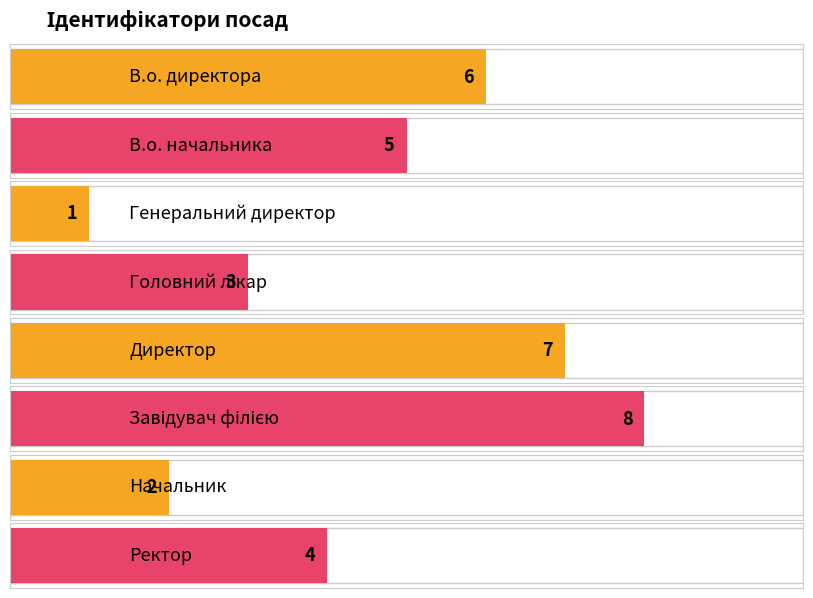

At which label is the value closest to 4?

Ректор